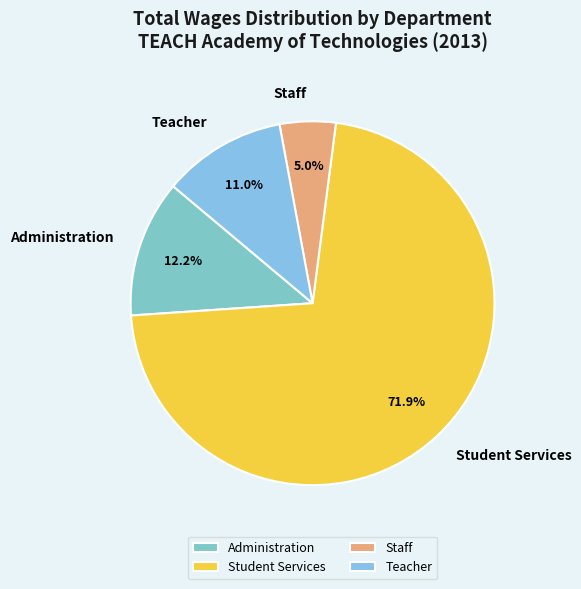

Rank the categories by value from highest to lowest.

Student Services, Administration, Teacher, Staff